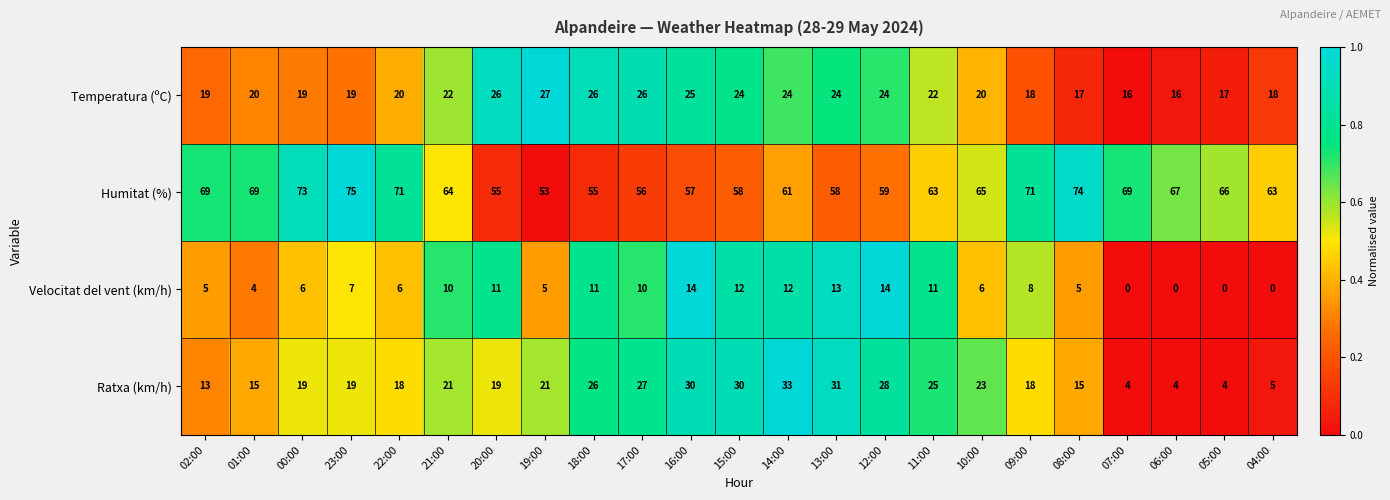

What is the difference between the highest and lowest values at 01:00?

65